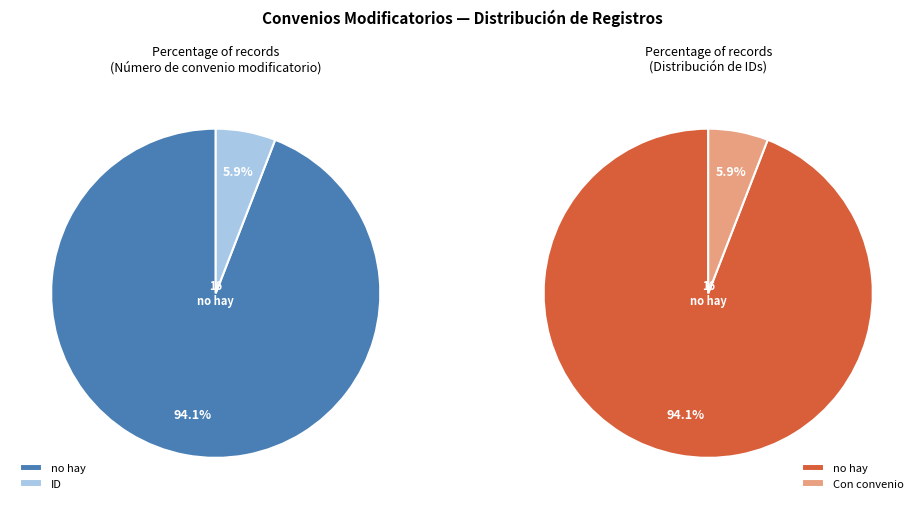

To the nearest percent, what is the difference between the no hay and Other slice percentages?

88%